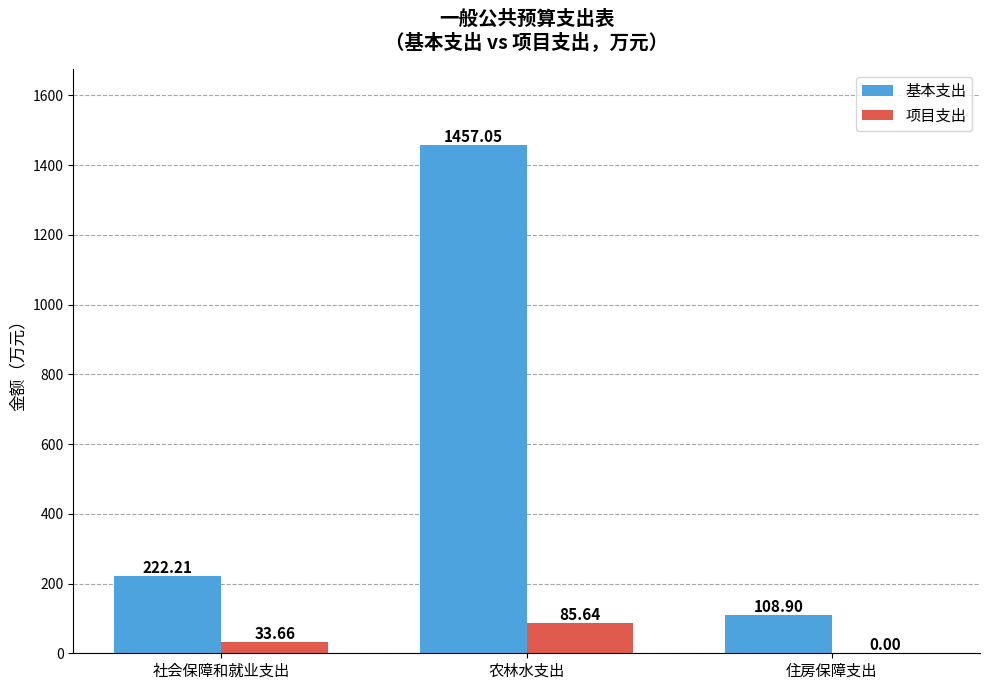

At which category is the sum across all series the highest?

农林水支出